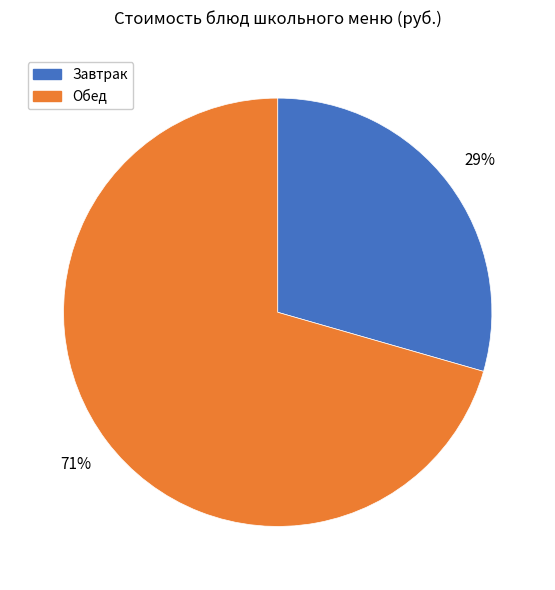

What is the smallest slice in the pie chart?

Завтрак